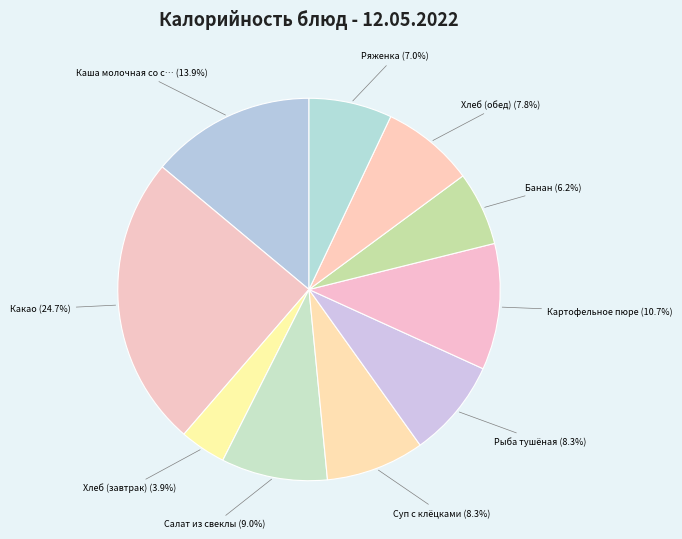

Rank the categories by value from highest to lowest.

Какао, Каша молочная со сливочным маслом, Картофельное пюре, Салат из свеклы, Суп с клёцками, Рыба тушёная, Хлеб (обед), Ряженка, Банан, Хлеб (завтрак)